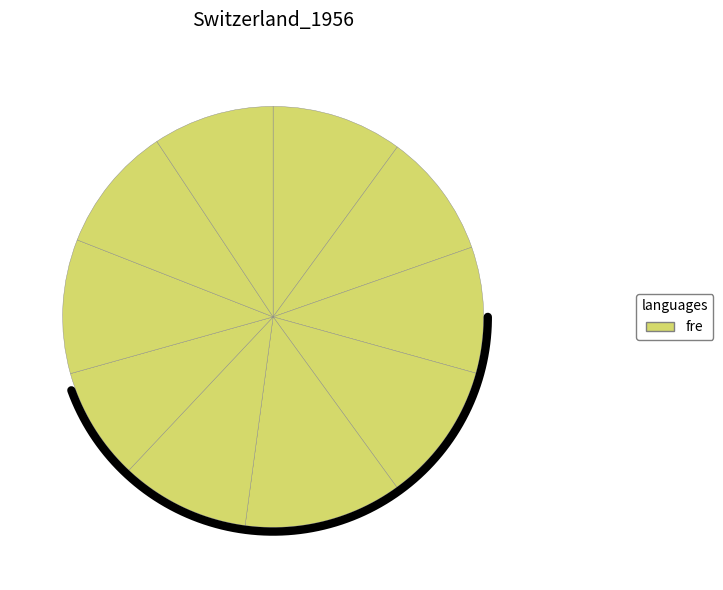

Is there a majority slice in this chart?

No